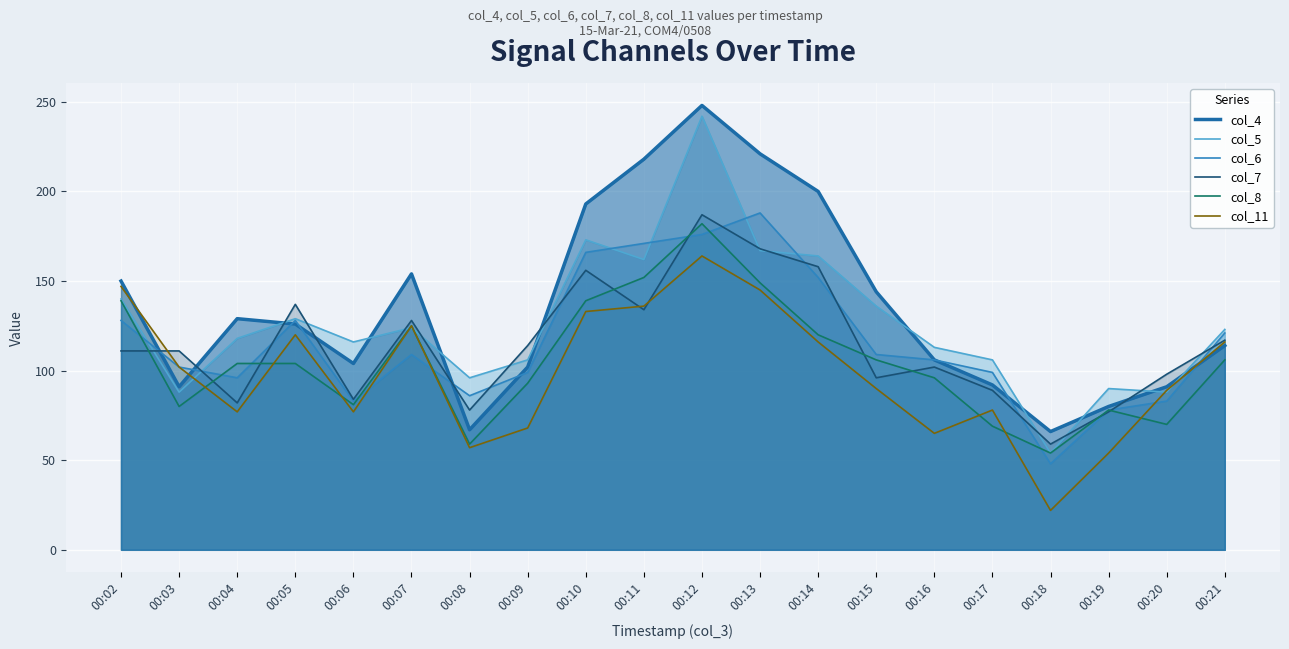

What is the average value of the col_8 series?

105